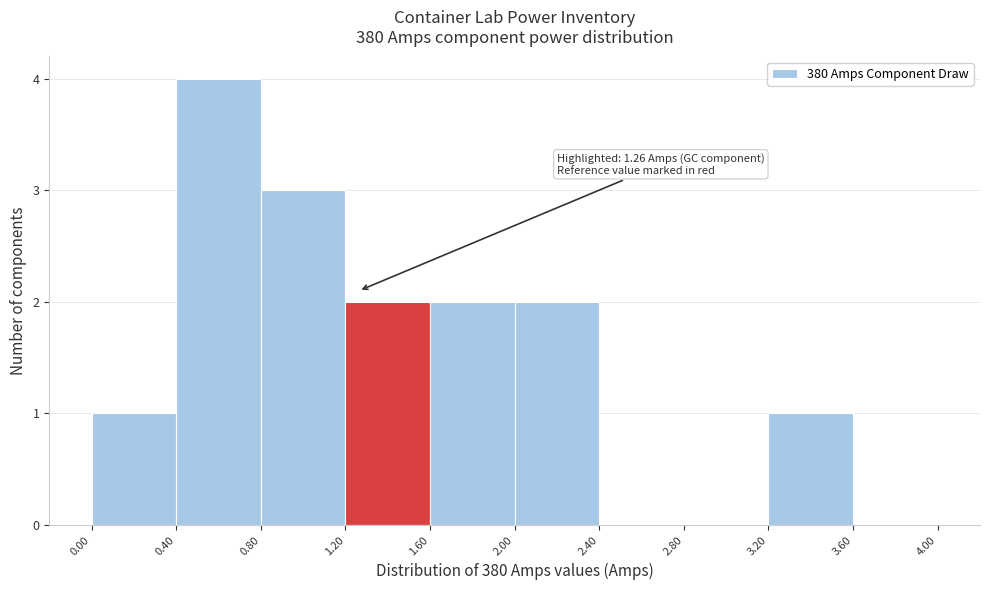

Which range on the x-axis has the tallest bar?

0.40 to 0.80